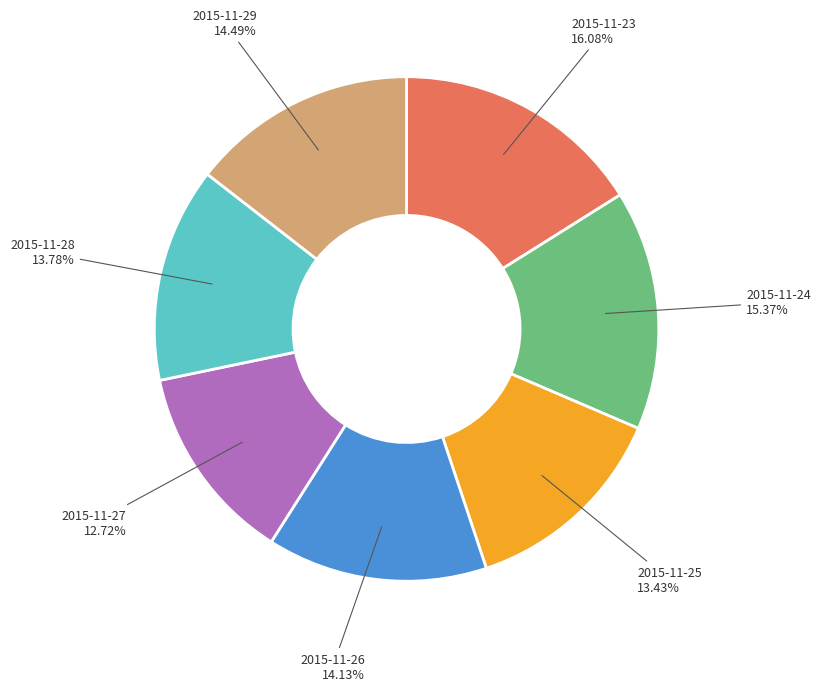

Is there any slice that represents more than half of the pie?

No